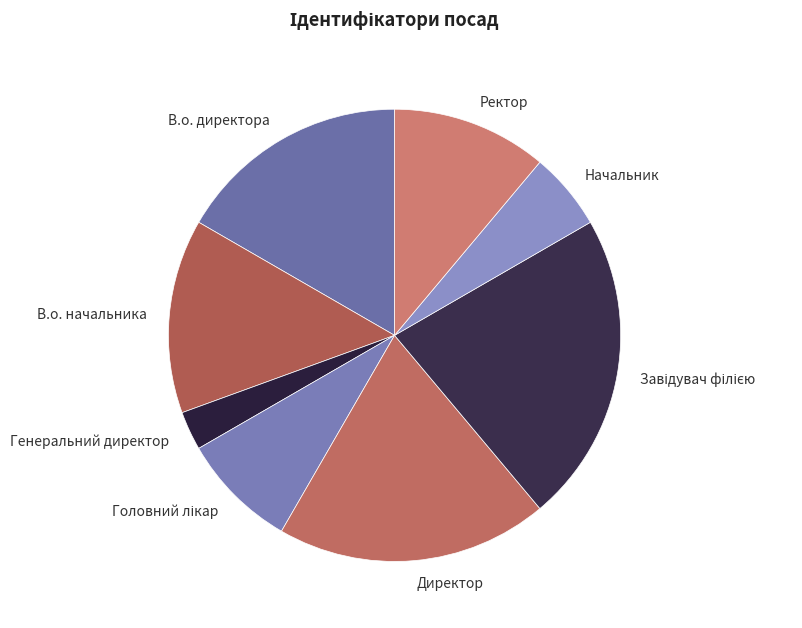

Is it true that Начальник is 6% of the pie?

True